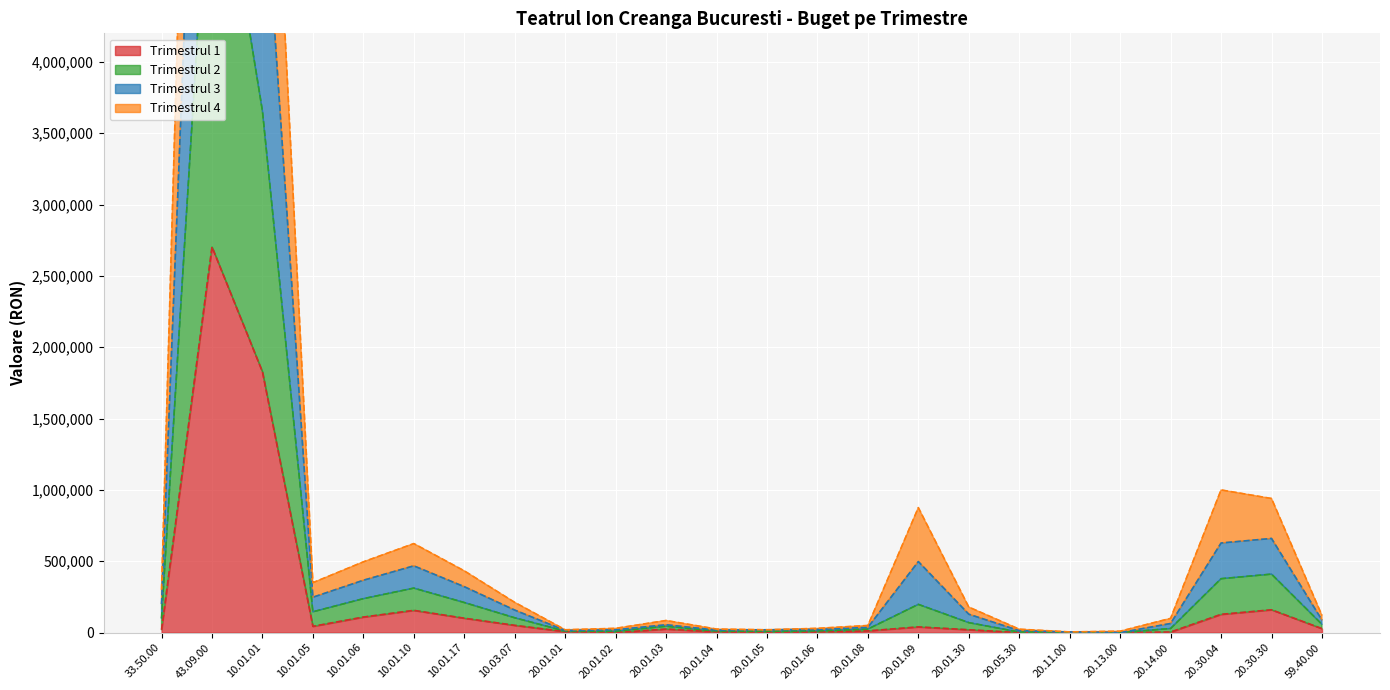

What is the greatest value displayed?

12641000